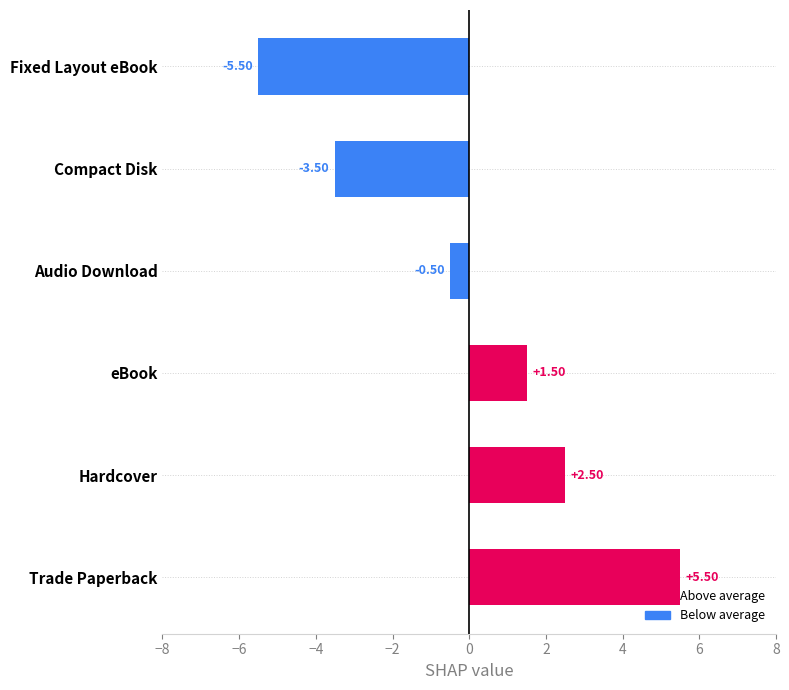

How many data points are above 1?

3